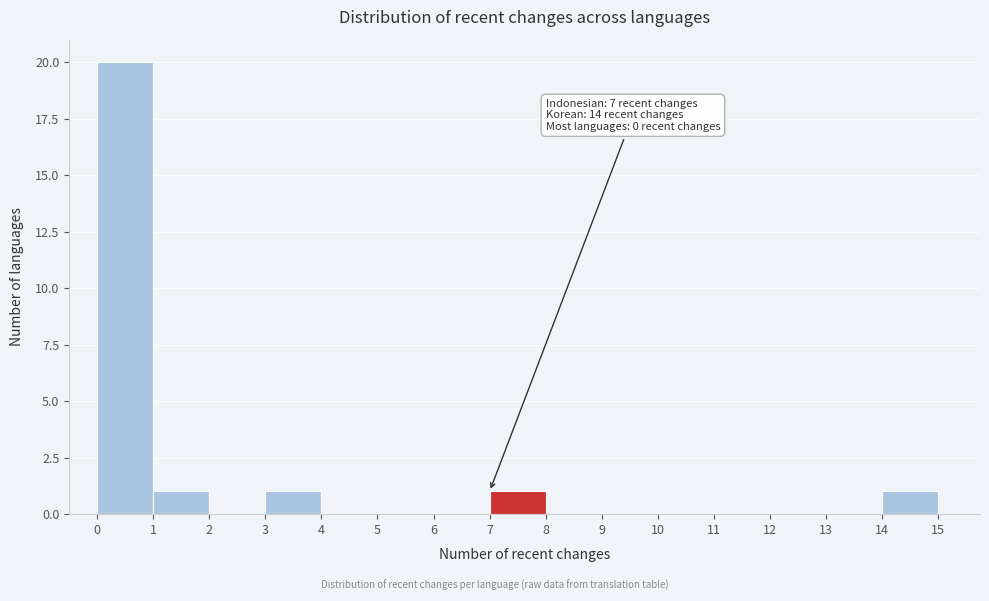

Which range on the x-axis has the tallest bar?

0 to 1